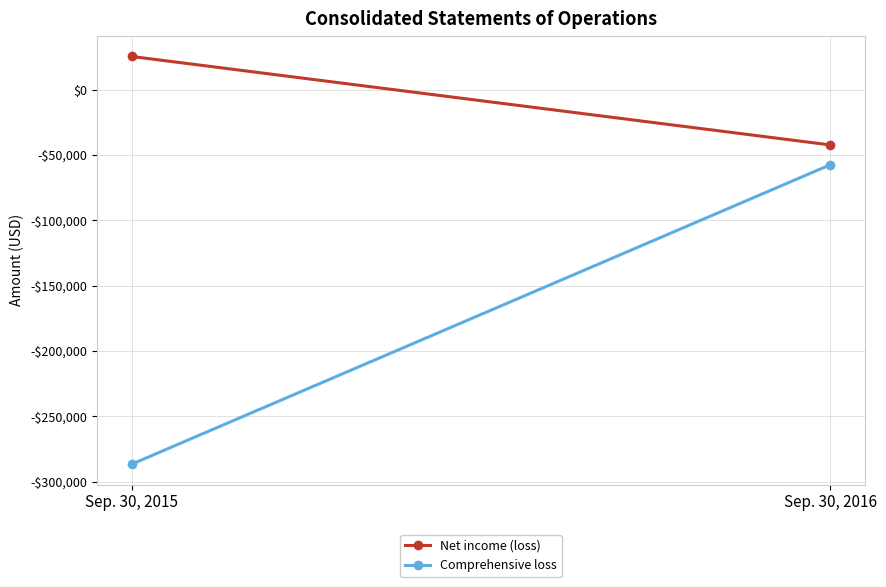

Rank the categories by Net income (loss) value from highest to lowest.

Sep. 30, 2015, Sep. 30, 2016